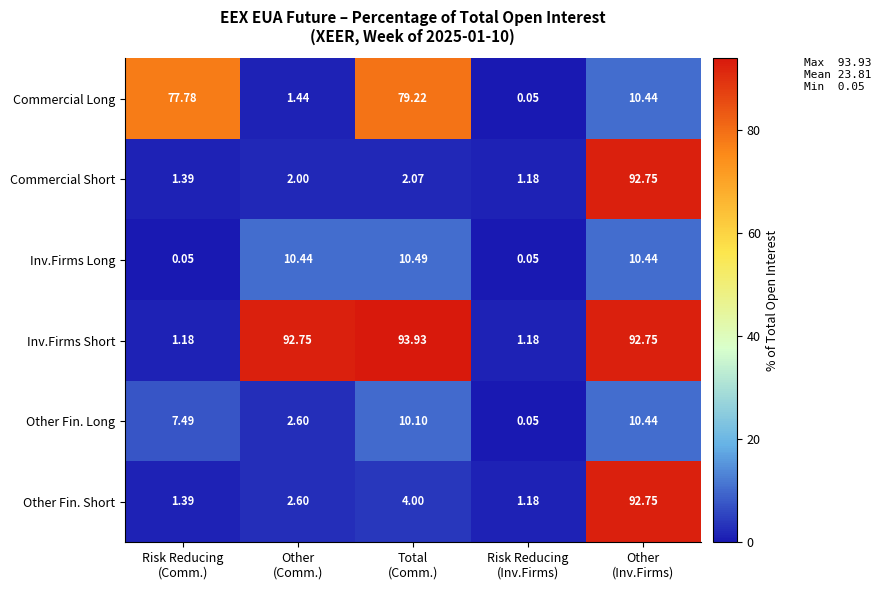

Which series has the widest spread of values?

Inv.Firms Short